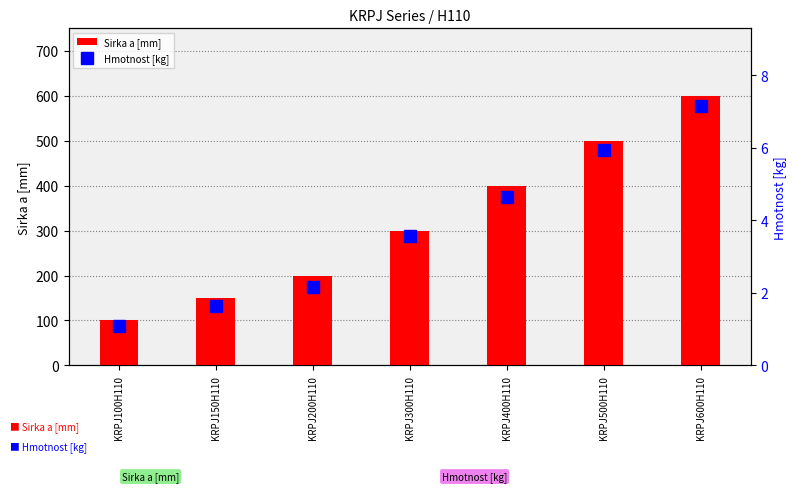

The Sirka a [mm] series shows 100.3 at KRPJ300H110. True or false?

False